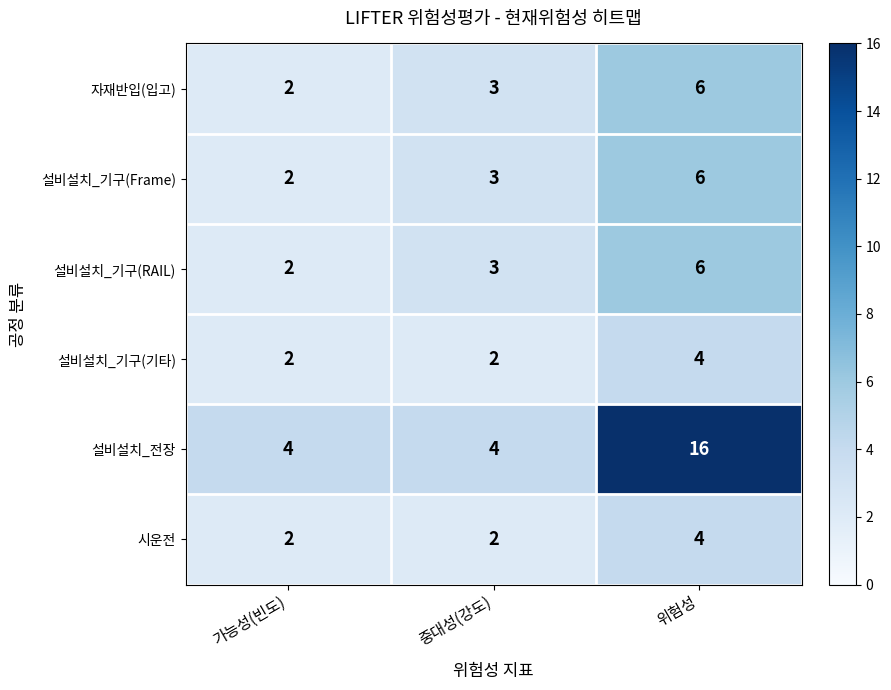

What is the difference between the maximum and minimum values in the 설비설치_기구(RAIL) series?

4